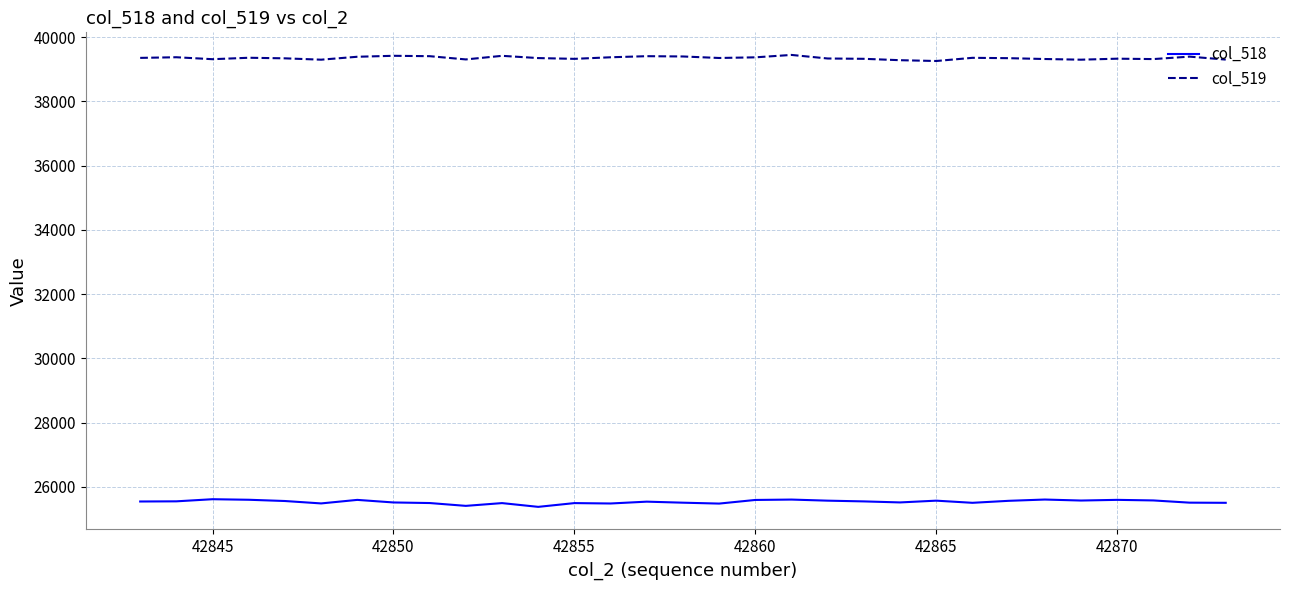

What is the maximum value shown in the chart?

39448